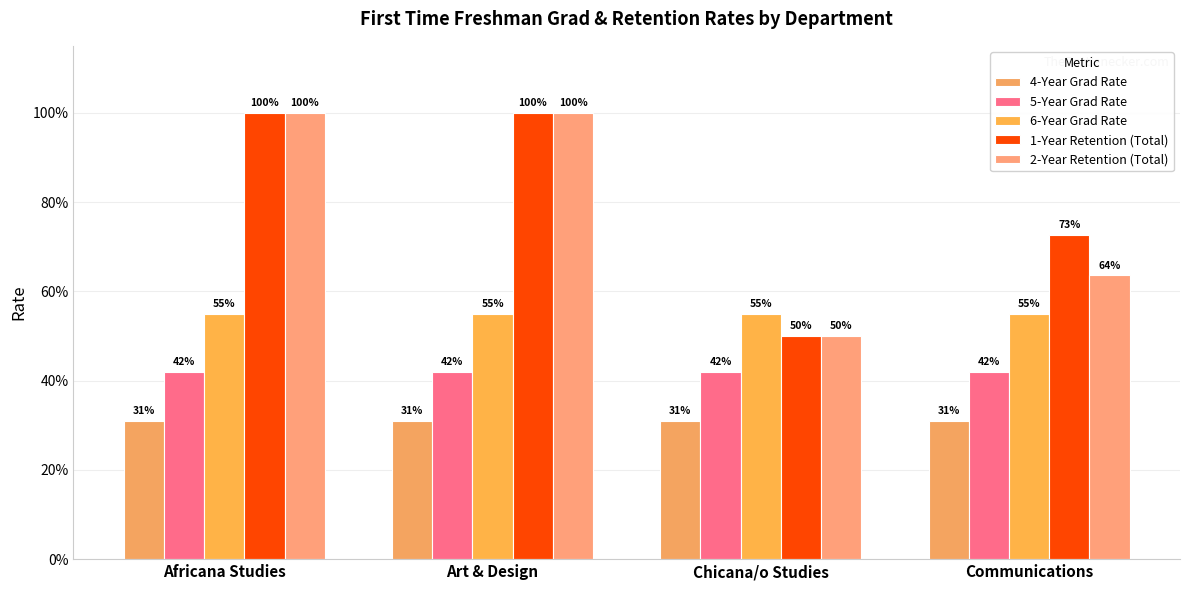

Between Art & Design and Chicana/o Studies, which series saw the biggest shift?

1-Year Retention (Total)